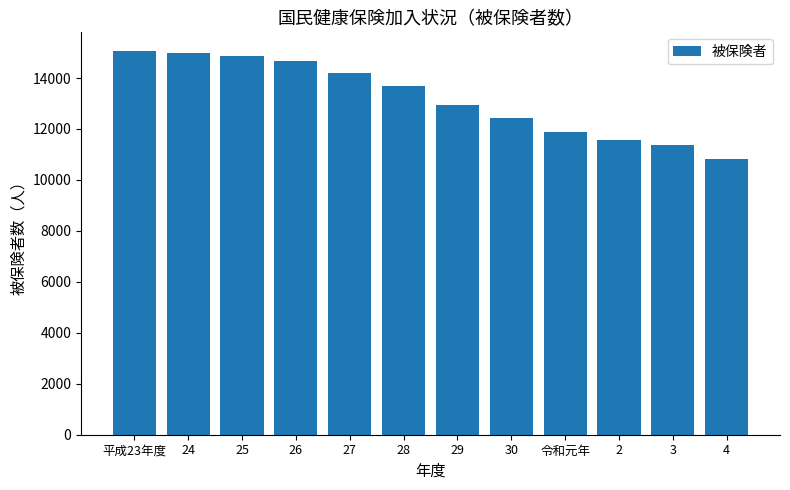

How many bars are there in total?

12